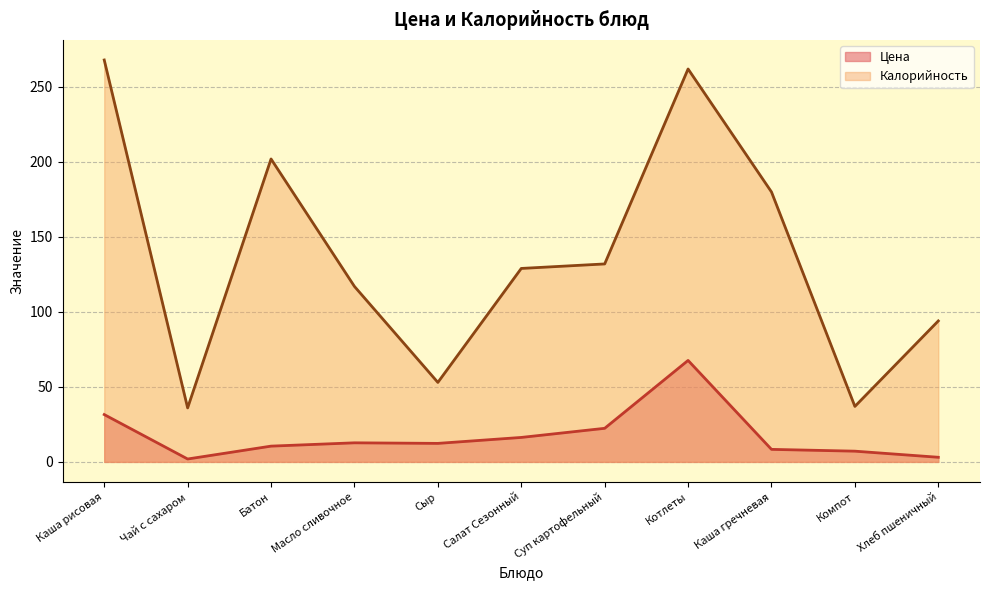

What is the difference between the maximum and minimum values in the Цена series?

65.7